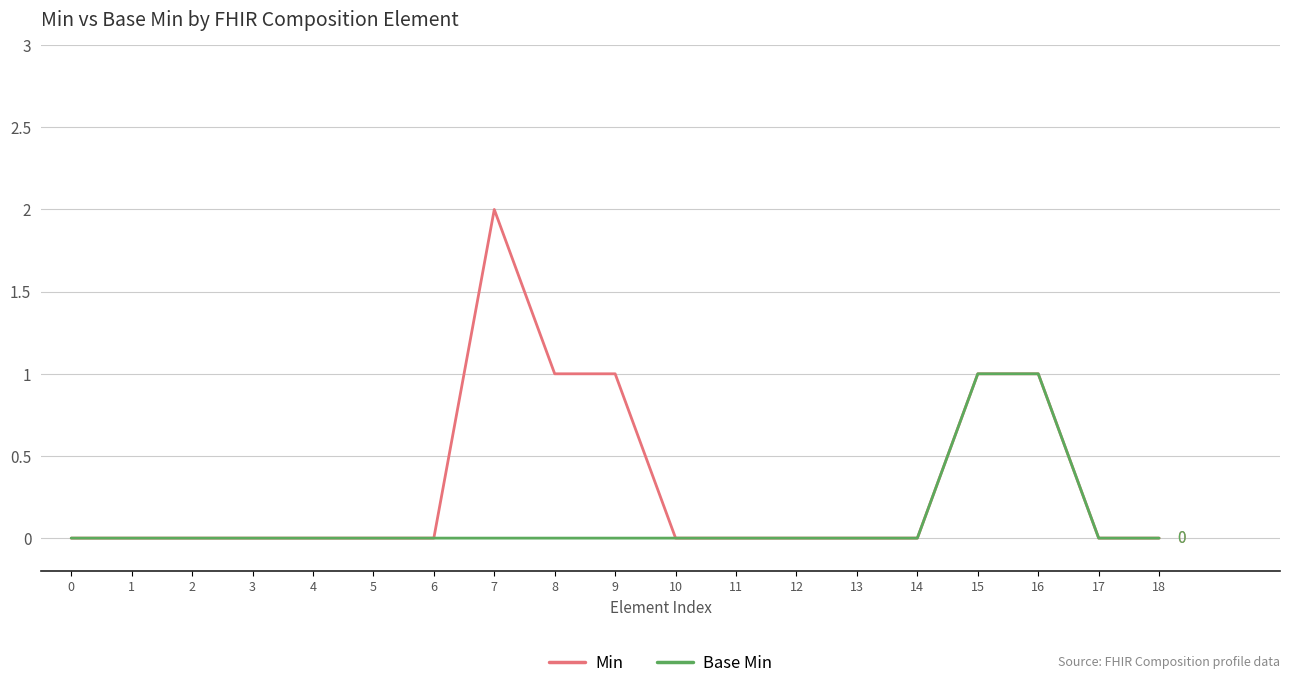

What is the sum of all Min values?

6